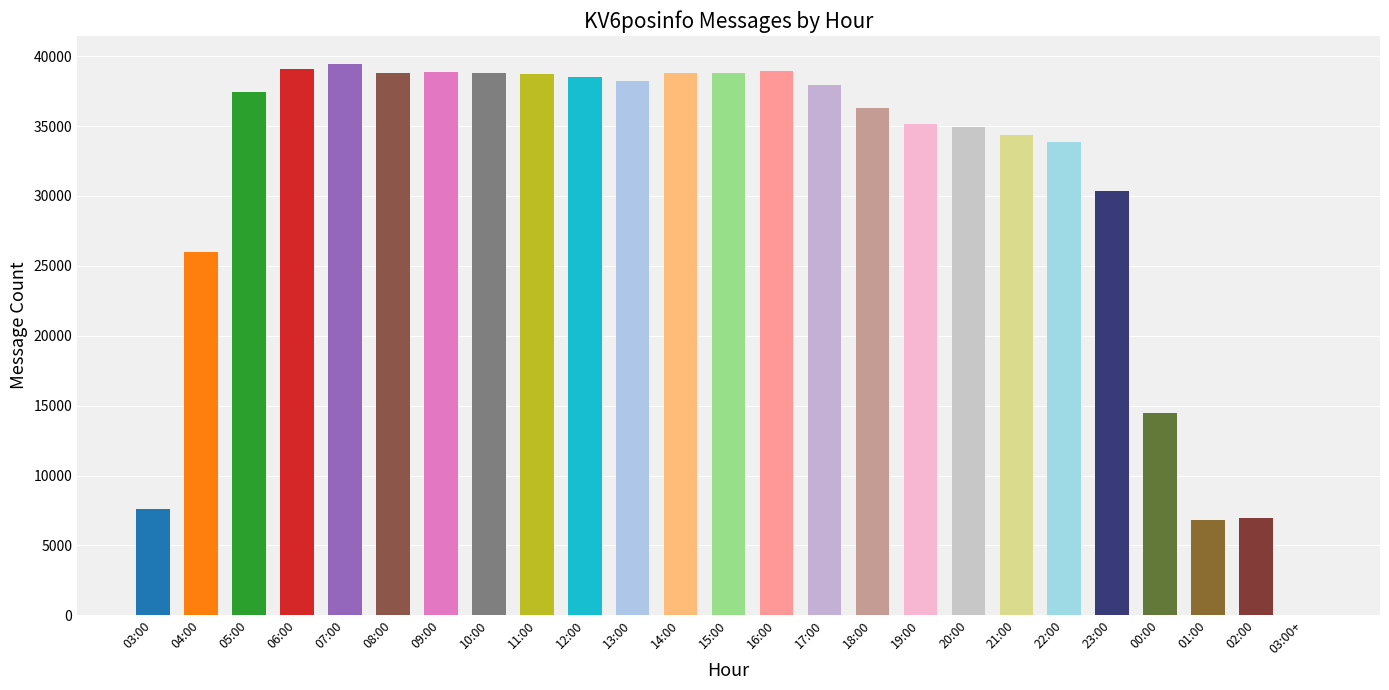

What is the sum of all values?

769134